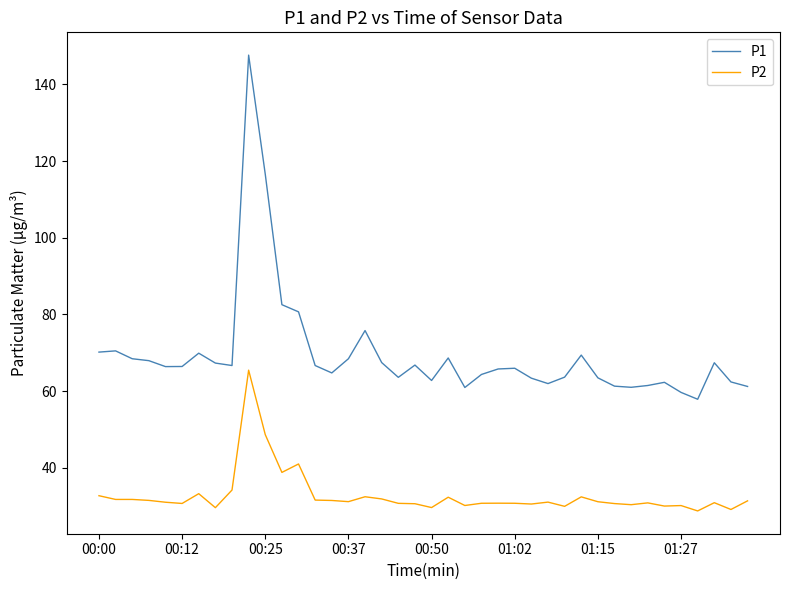

What is the difference between the maximum and minimum values in the P1 series?

89.8